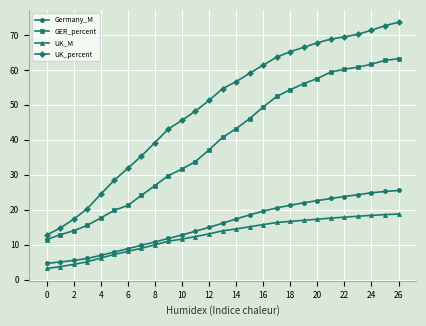

List the series in order of their peak value, lowest first.

UK_M, Germany_M, GER_percent, UK_percent